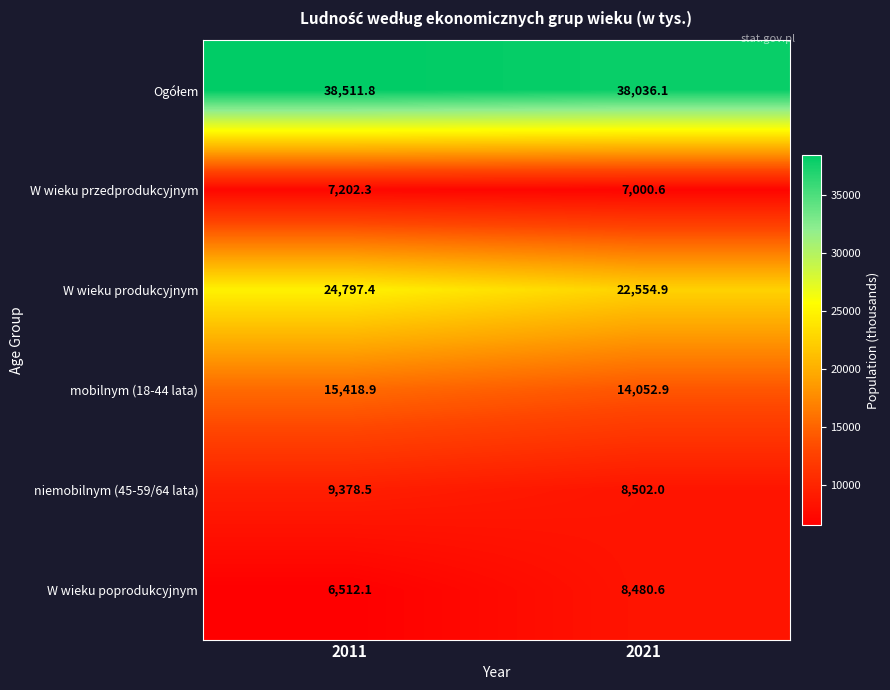

How many data points in niemobilnym (45-59/64 lata) are less than 9378?

1